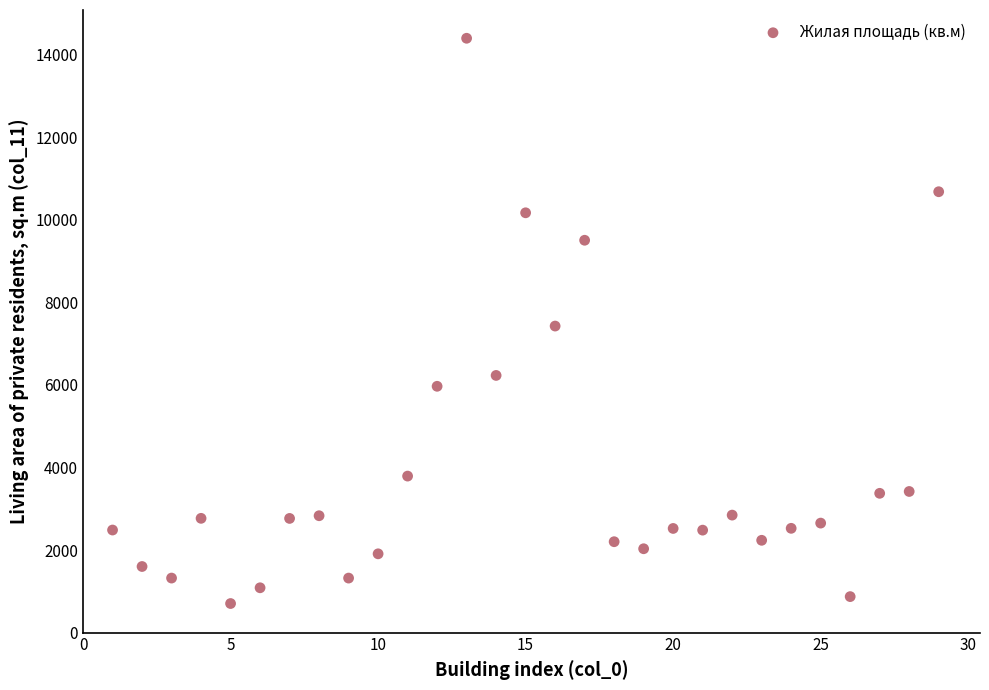

What is the range of X values (max minus min)?

28.0